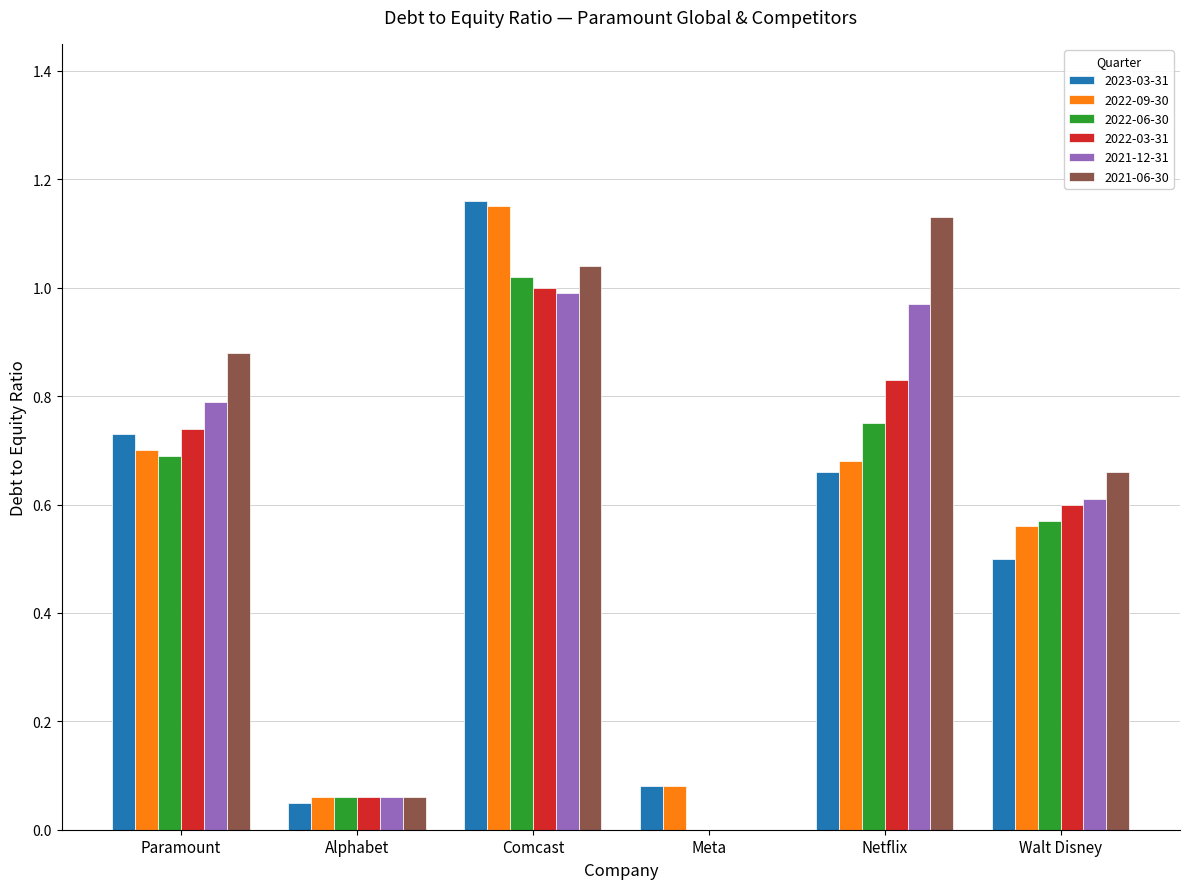

The value of 2021-06-30 at Meta is 0.0. True or false?

True